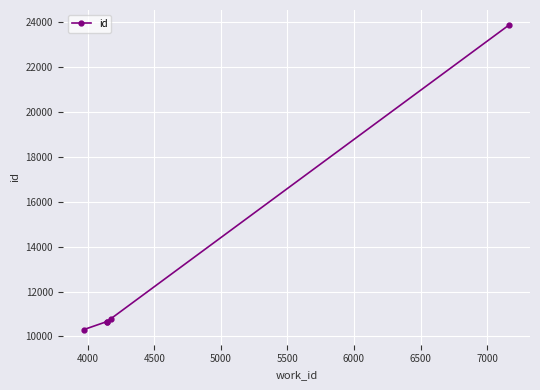

Reading left to right, extract all data points from this chart.

10311	10658	10661	10779	23861